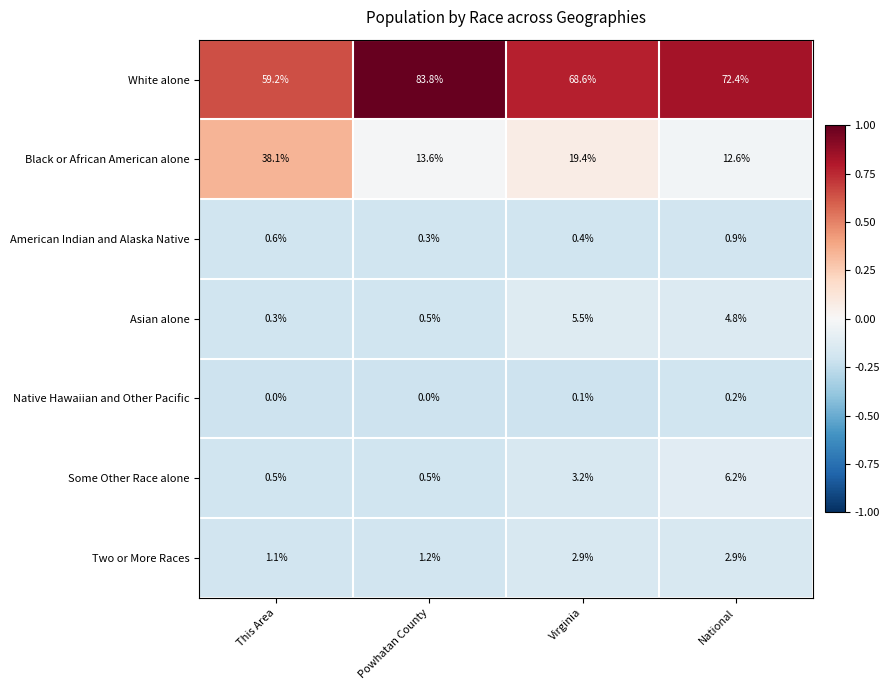

What is the spread (max minus min) of values at Virginia?

68.5